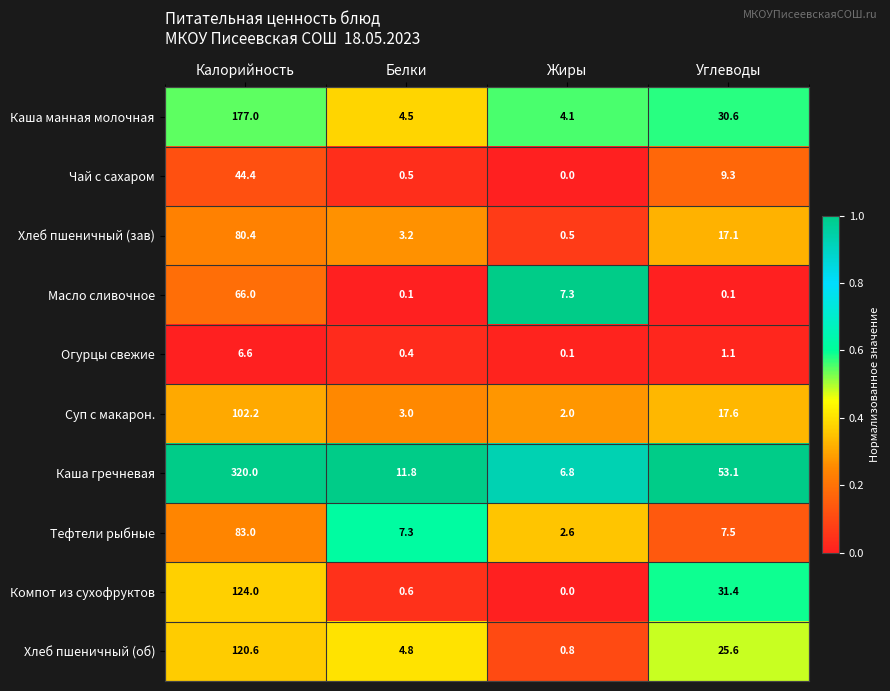

The value of Огурцы свежие at Жиры is 0.1. True or false?

True